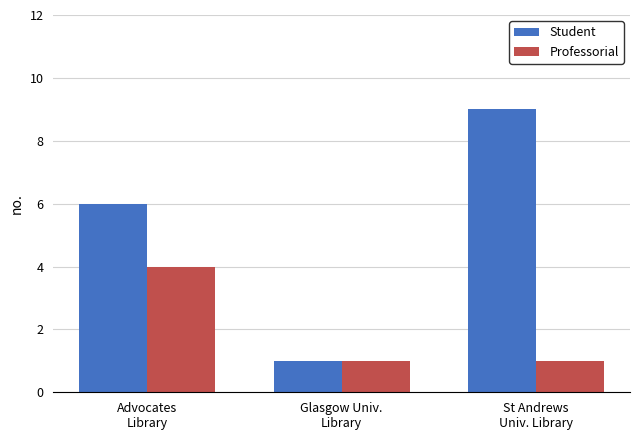

What is the value of the Student bar at the 1st from the left?

6